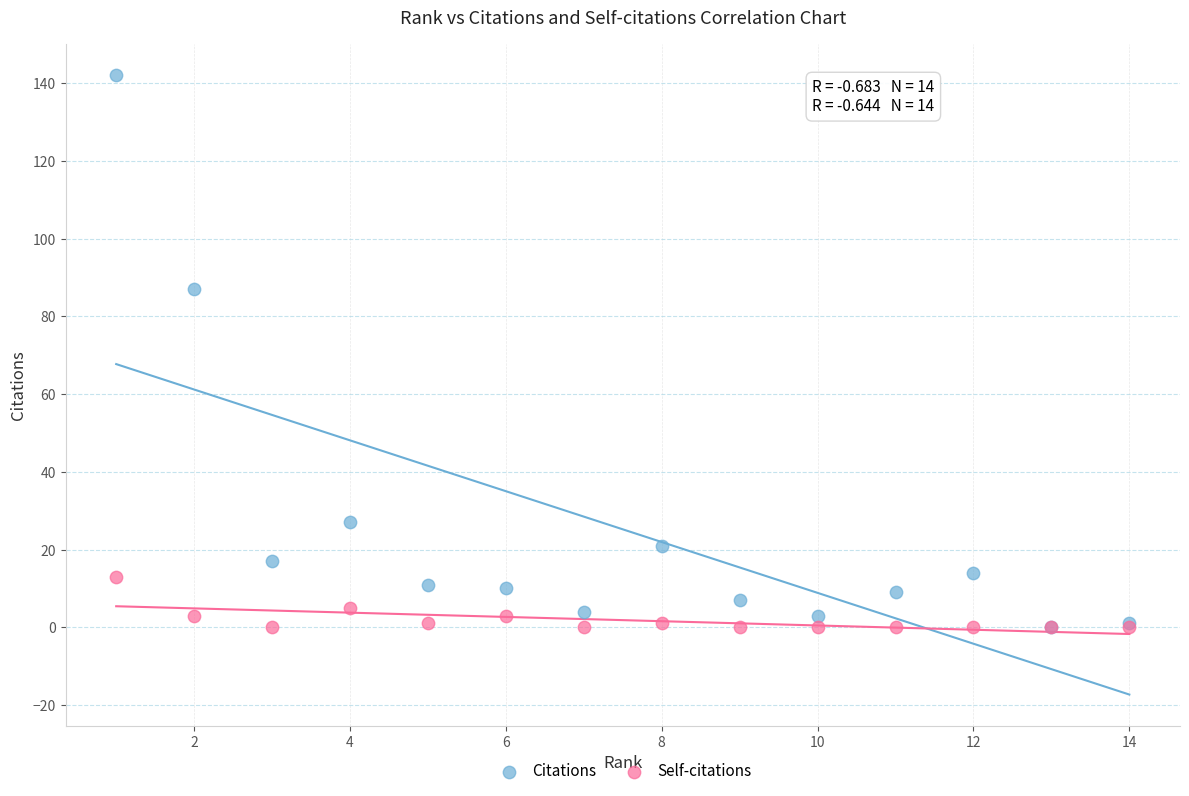

Across all series, what Y value is closest to 71?

87